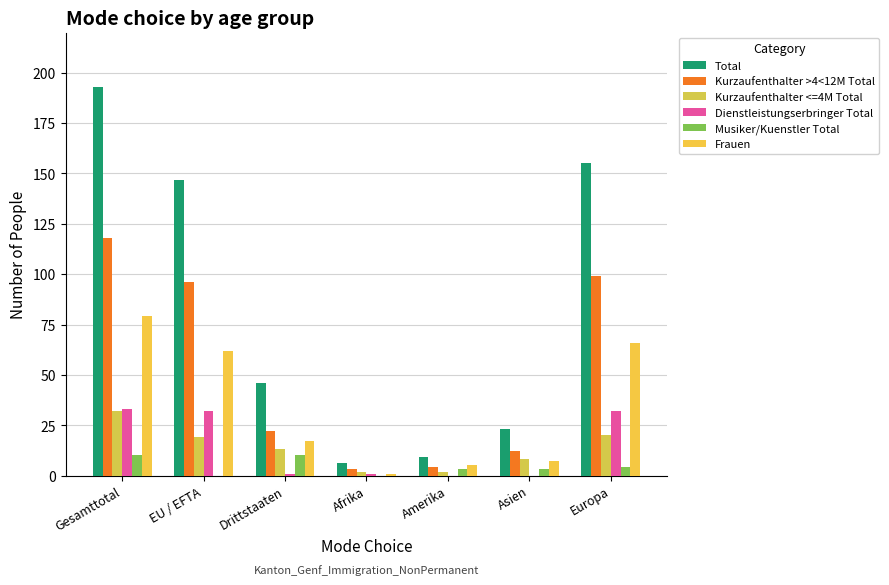

Reading left to right, what are all the values shown in this chart?

Total: 193	147	46	6	9	23	155
Kurzaufenthalter >4<12M Total: 118	96	22	3	4	12	99
Kurzaufenthalter <=4M Total: 32	19	13	2	2	8	20
Dienstleistungserbringer Total: 33	32	1	1	0	0	32
Musiker/Kuenstler Total: 10	0	10	0	3	3	4
Frauen: 79	62	17	1	5	7	66